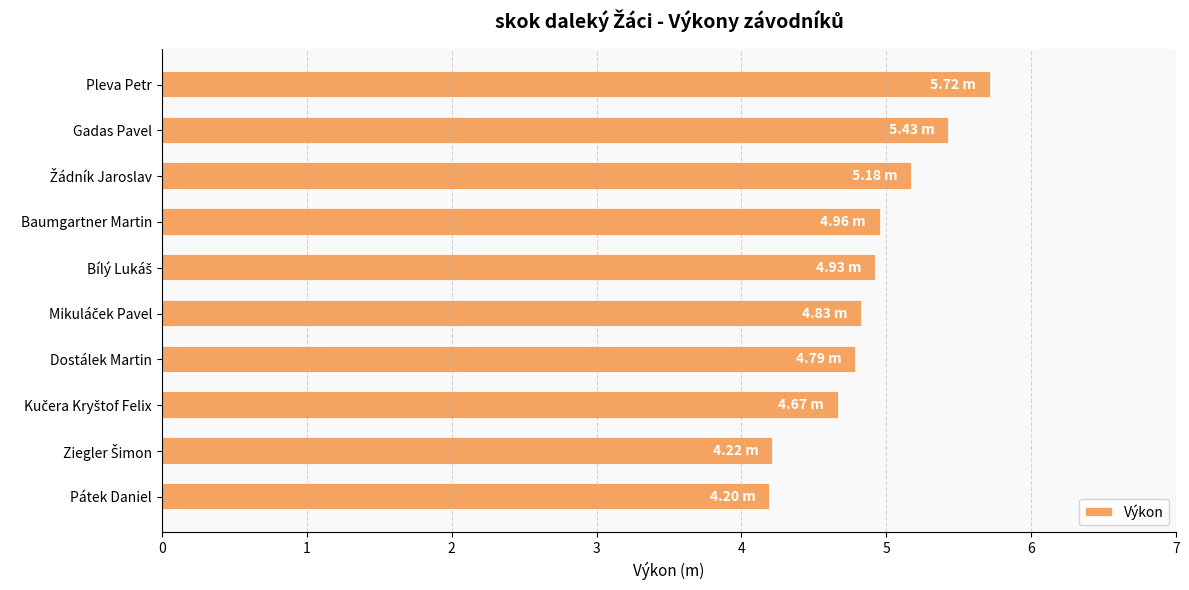

What is the sum of all values?

48.9